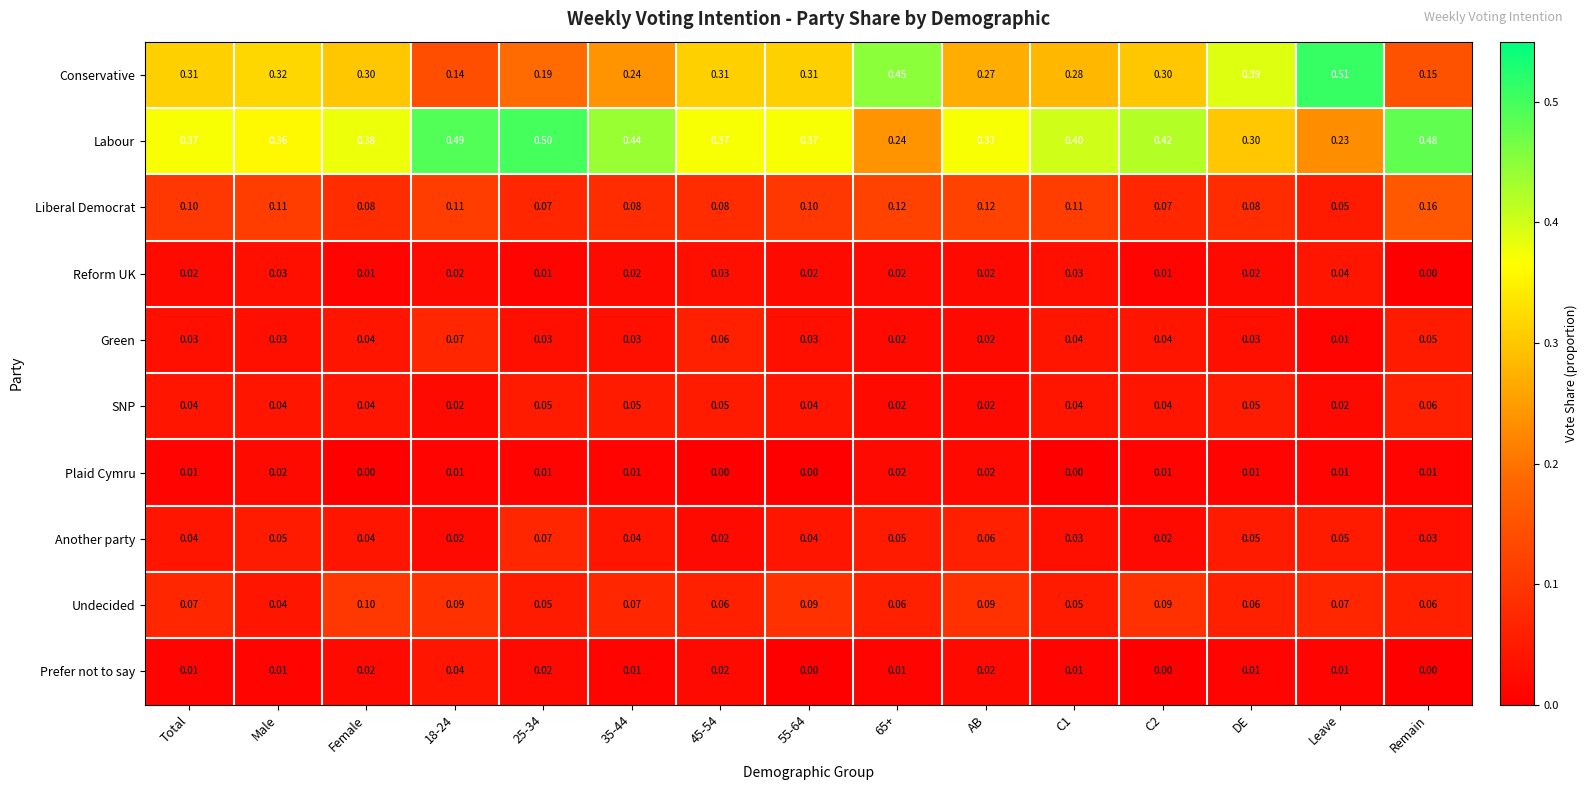

Which series changed the most between 55-64 and Remain?

Conservative